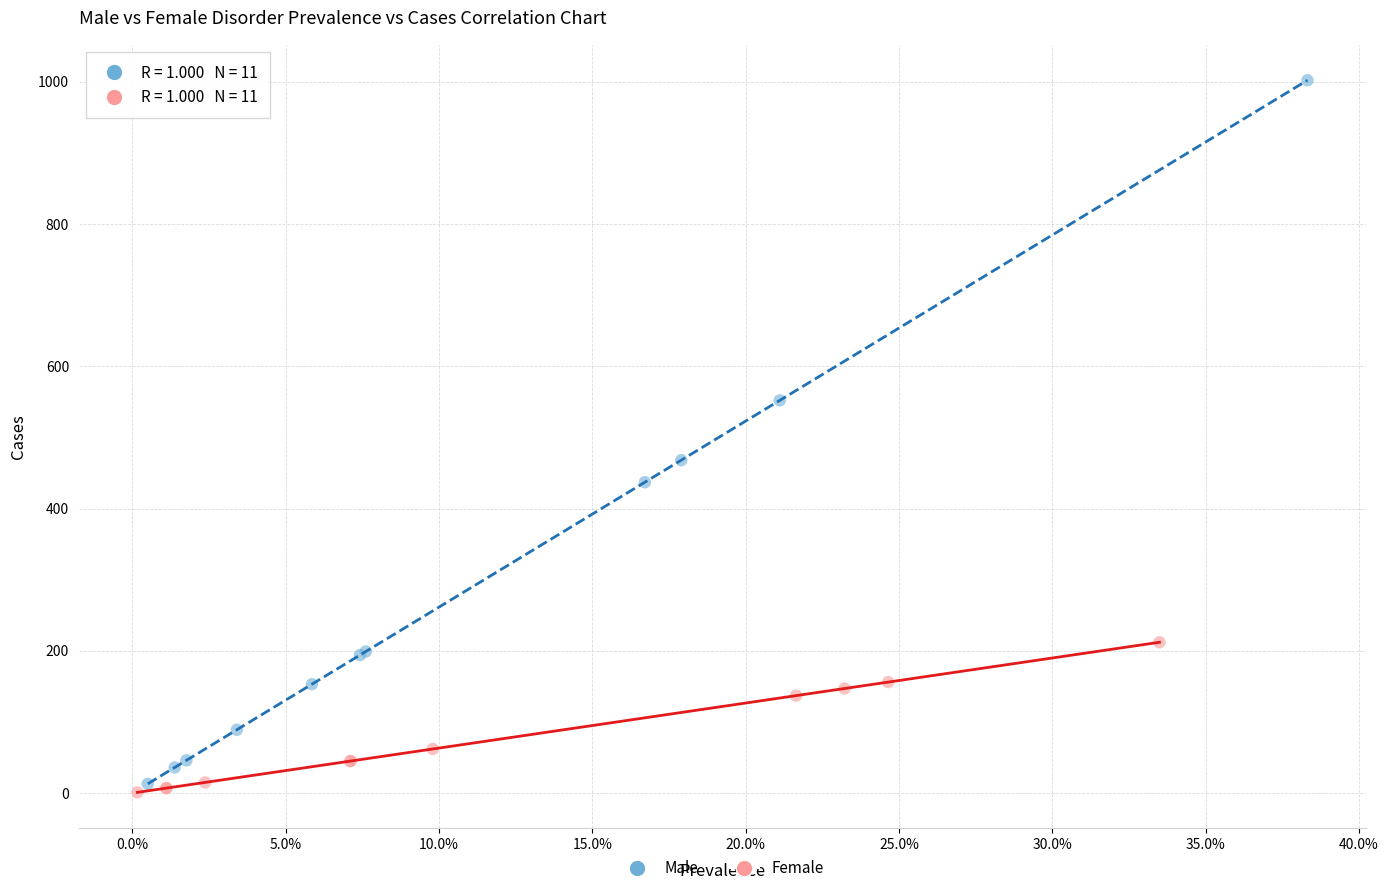

Which series reaches the minimum Y coordinate?

Female